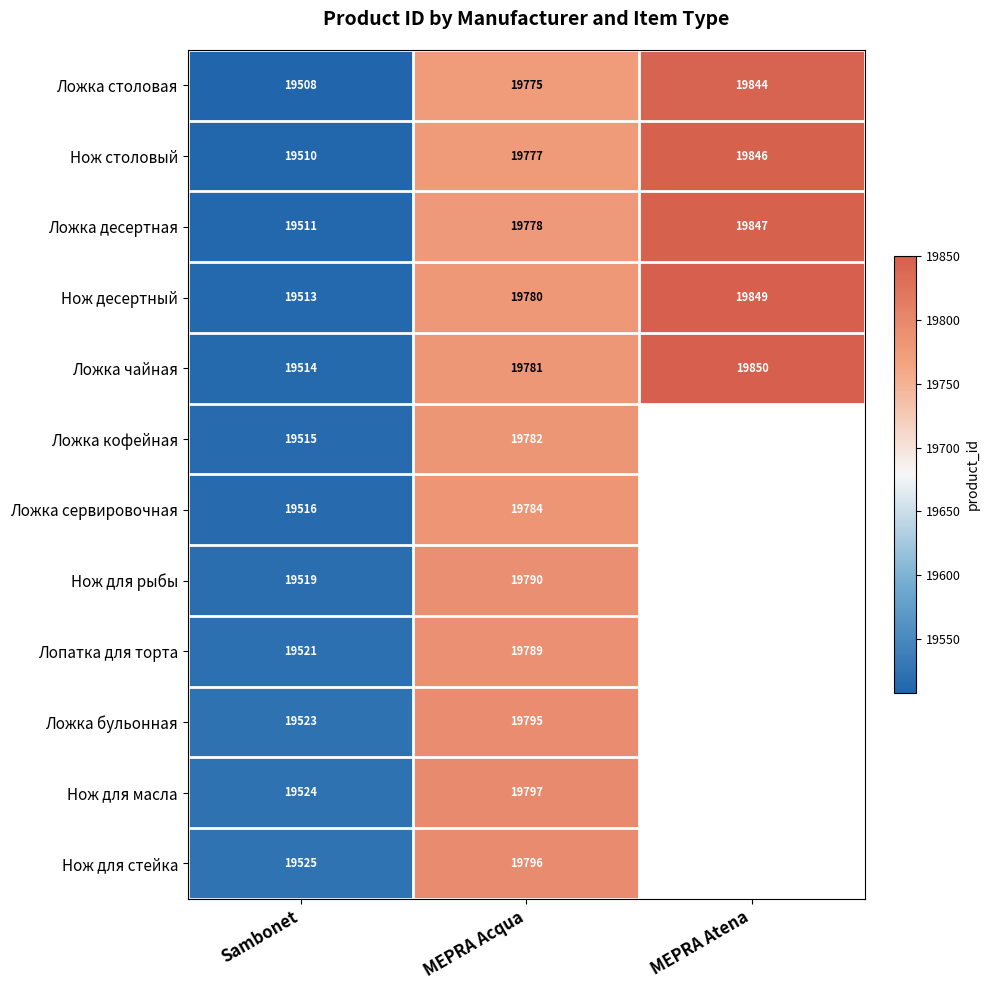

Between MEPRA Acqua and Sambonet, which is larger?

MEPRA Acqua